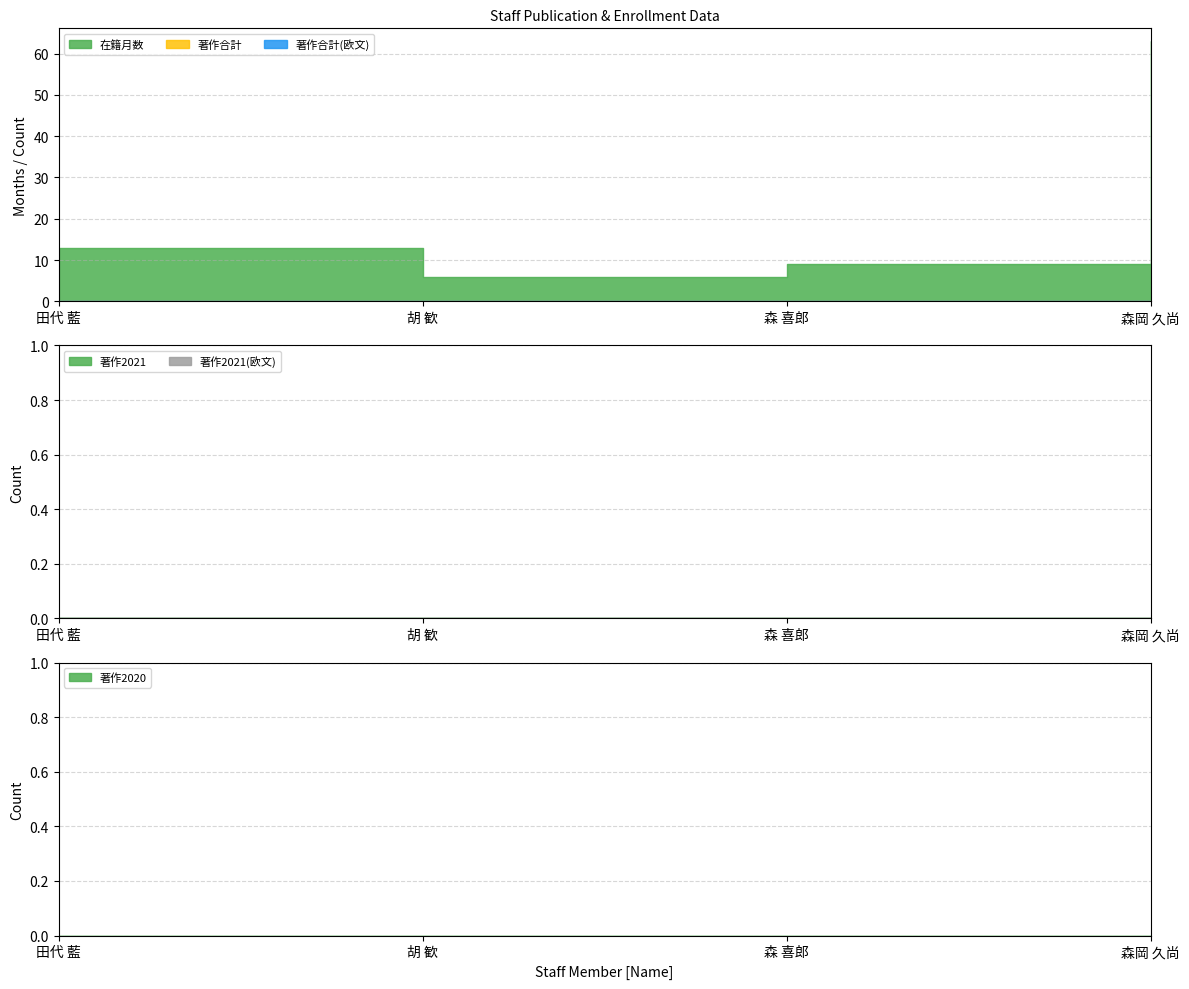

True or false: 著作2020 has more than 0 points higher than both neighbors.

False